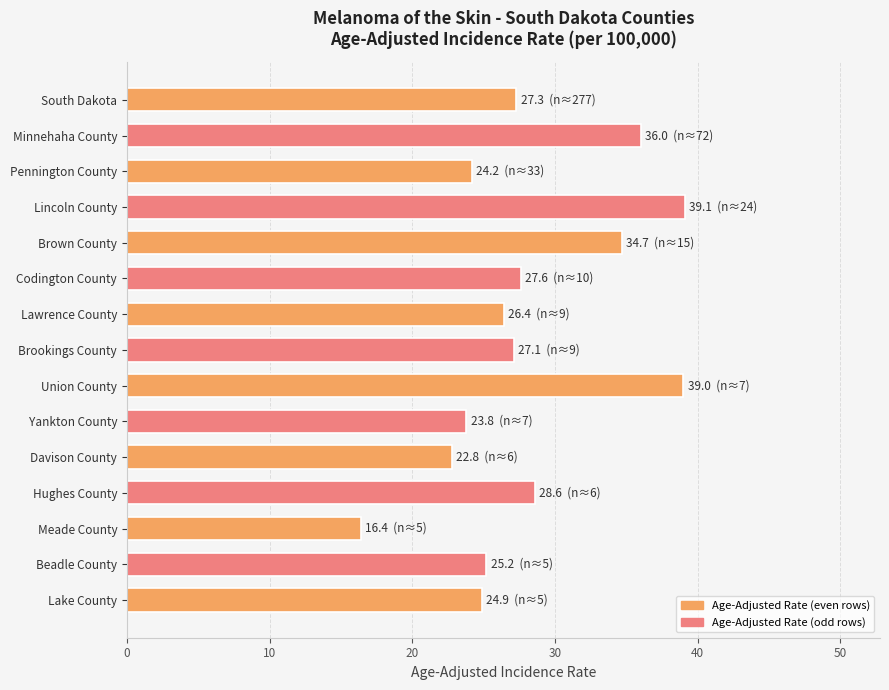

What is the difference between the values at Meade County and Yankton County?

7.4